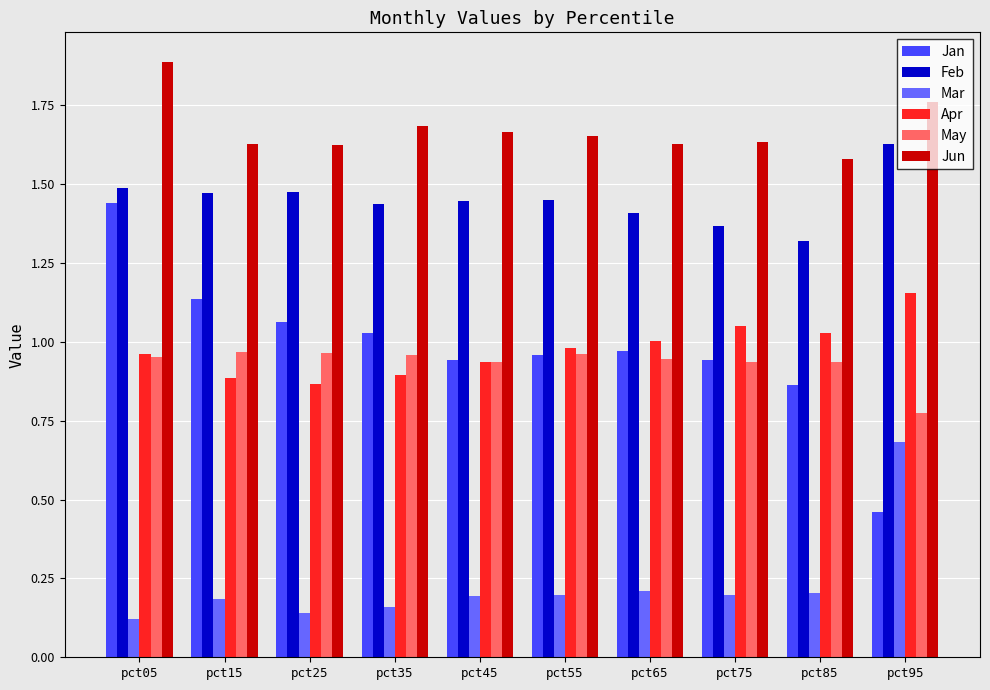

Which series changed the most between pct05 and pct25?

Jan